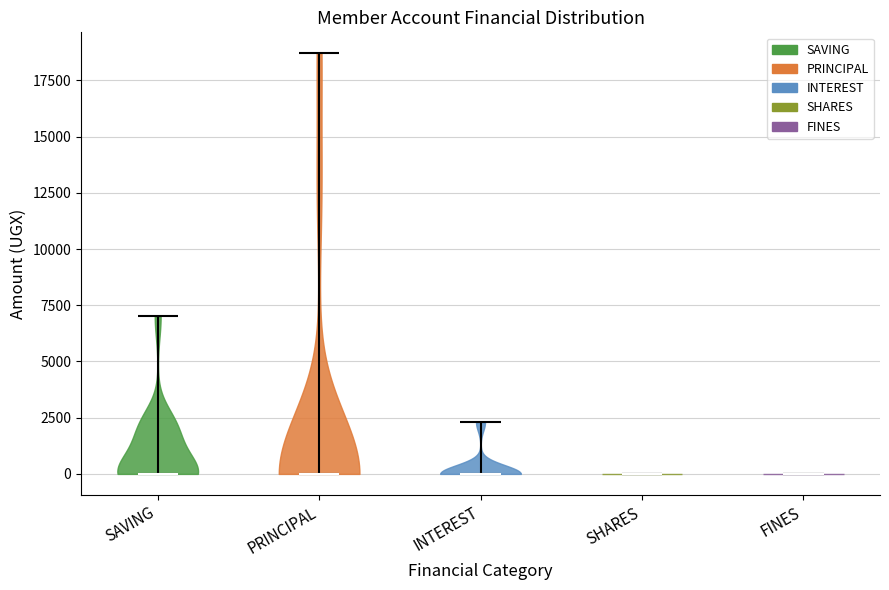

Reading left to right, read every violin against the y-axis: where its median line is, and the lowest and highest points it reaches. The values are not printed on the chart, so give them approximately, as read against the axis.

SAVING: median line 0, lowest point 0, highest point 7000
PRINCIPAL: median line 0, lowest point 0, highest point 18500
INTEREST: median line 0, lowest point 0, highest point 2500
SHARES: median line 0, lowest point 0, highest point 0
FINES: median line 0, lowest point 0, highest point 0